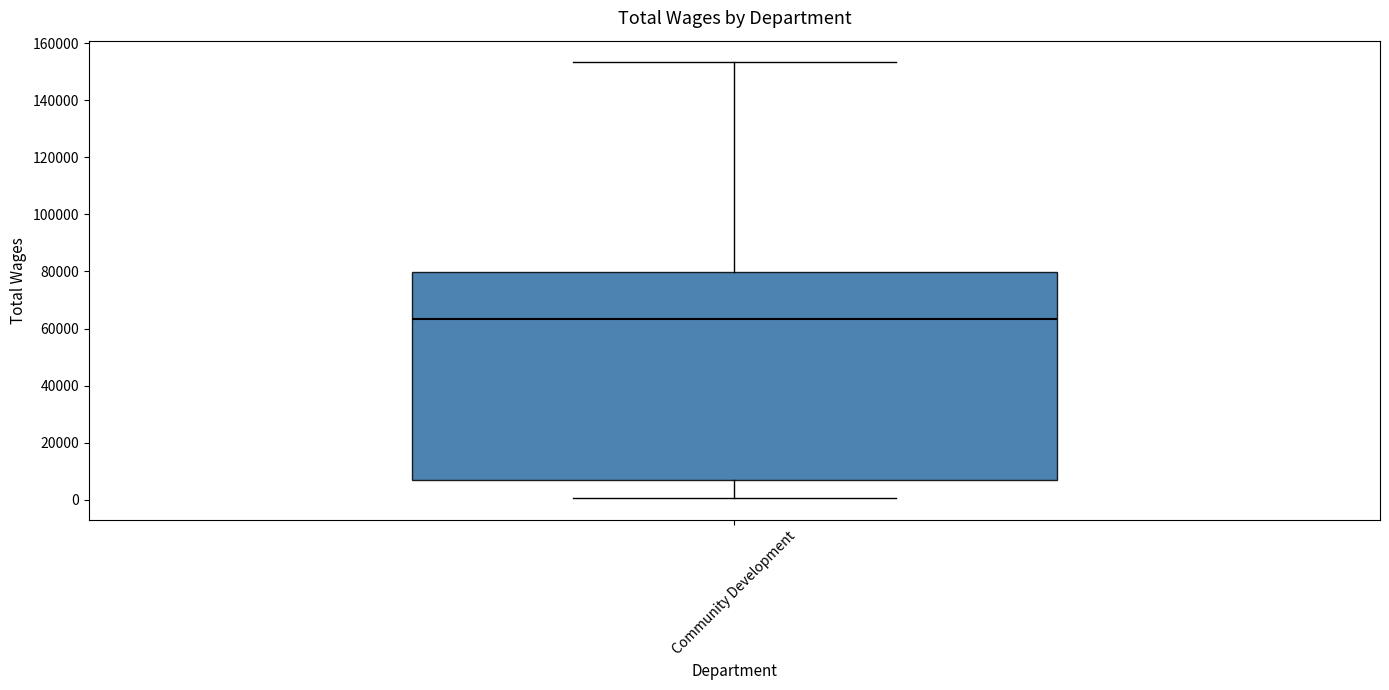

Transcribe this box plot: give where the median line is, the range the box spans, and where the two whiskers end, as read against the y-axis. The values are not printed on the chart, so give them approximately, as read against the axis.

median 64000, box 6000 to 80000, whiskers 0 to 154000